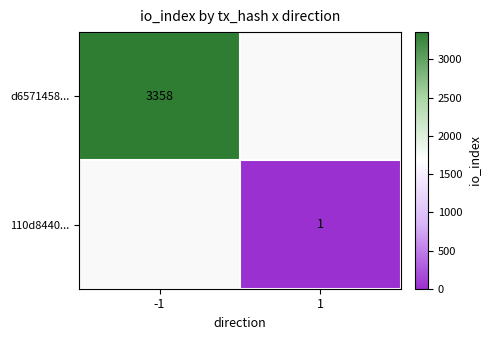

The value of 110d8440... at 1 is 0. True or false?

False